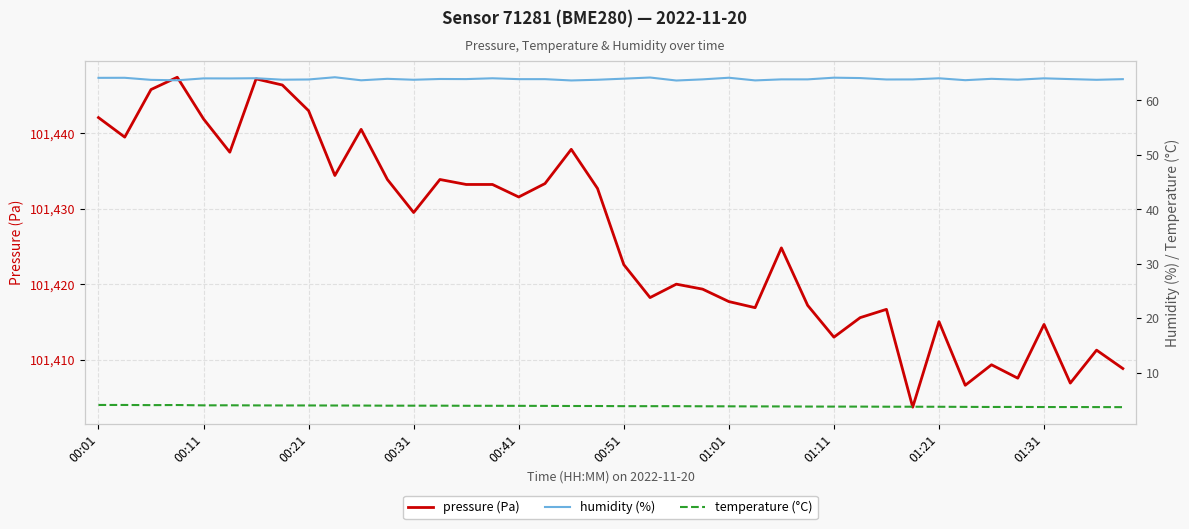

What is the value of the temperature (°C) point at the 28th from the left?

3.8